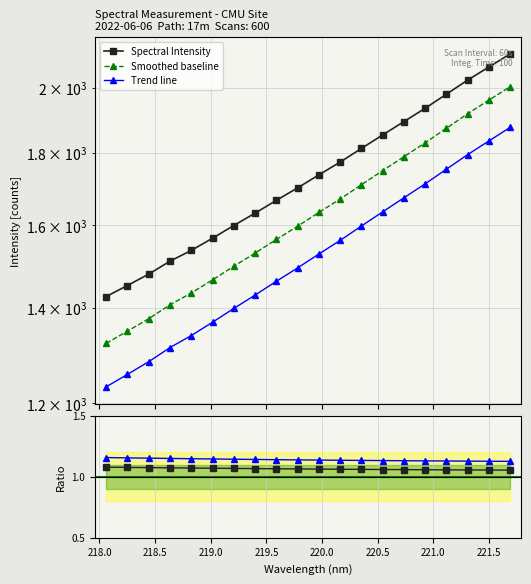

What is the minimum value shown in the chart?

1.1